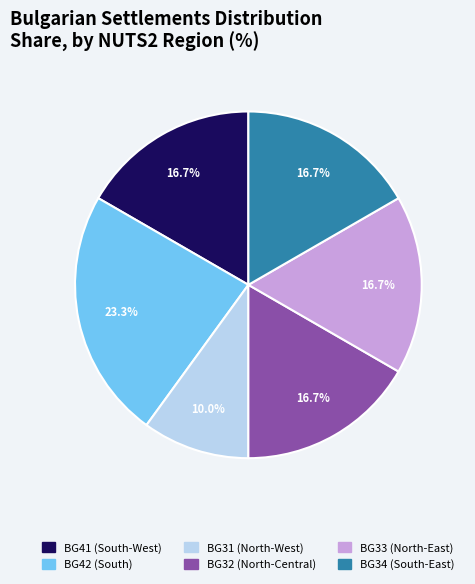

Which has a higher value, BG33 (North-East) or BG42 (South)?

BG42 (South)